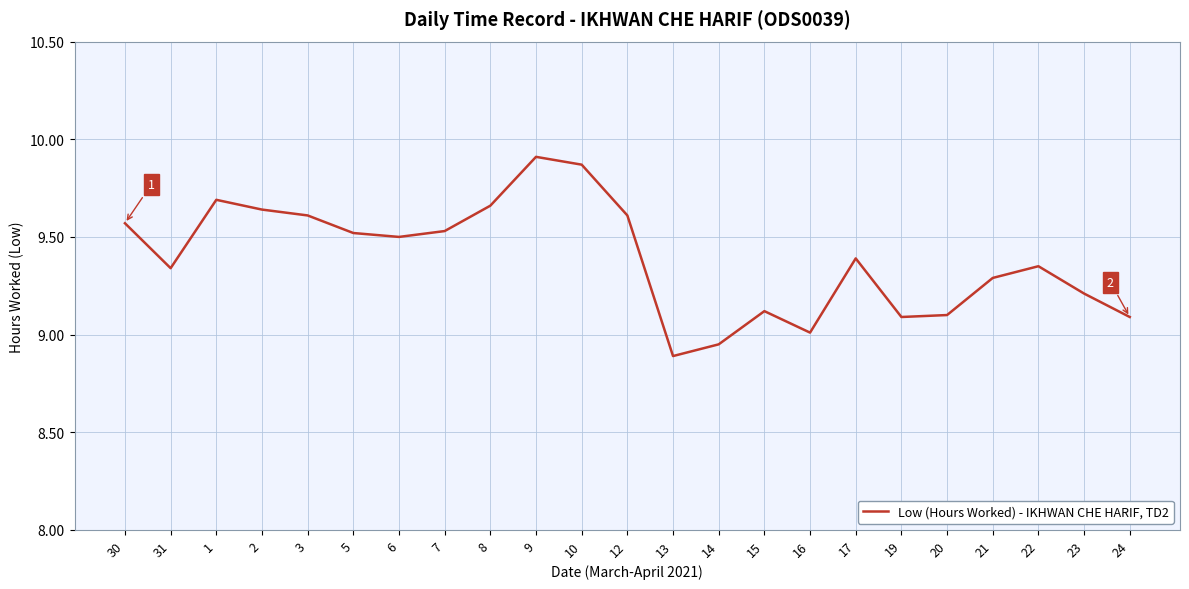

What position from the right is 22?

3